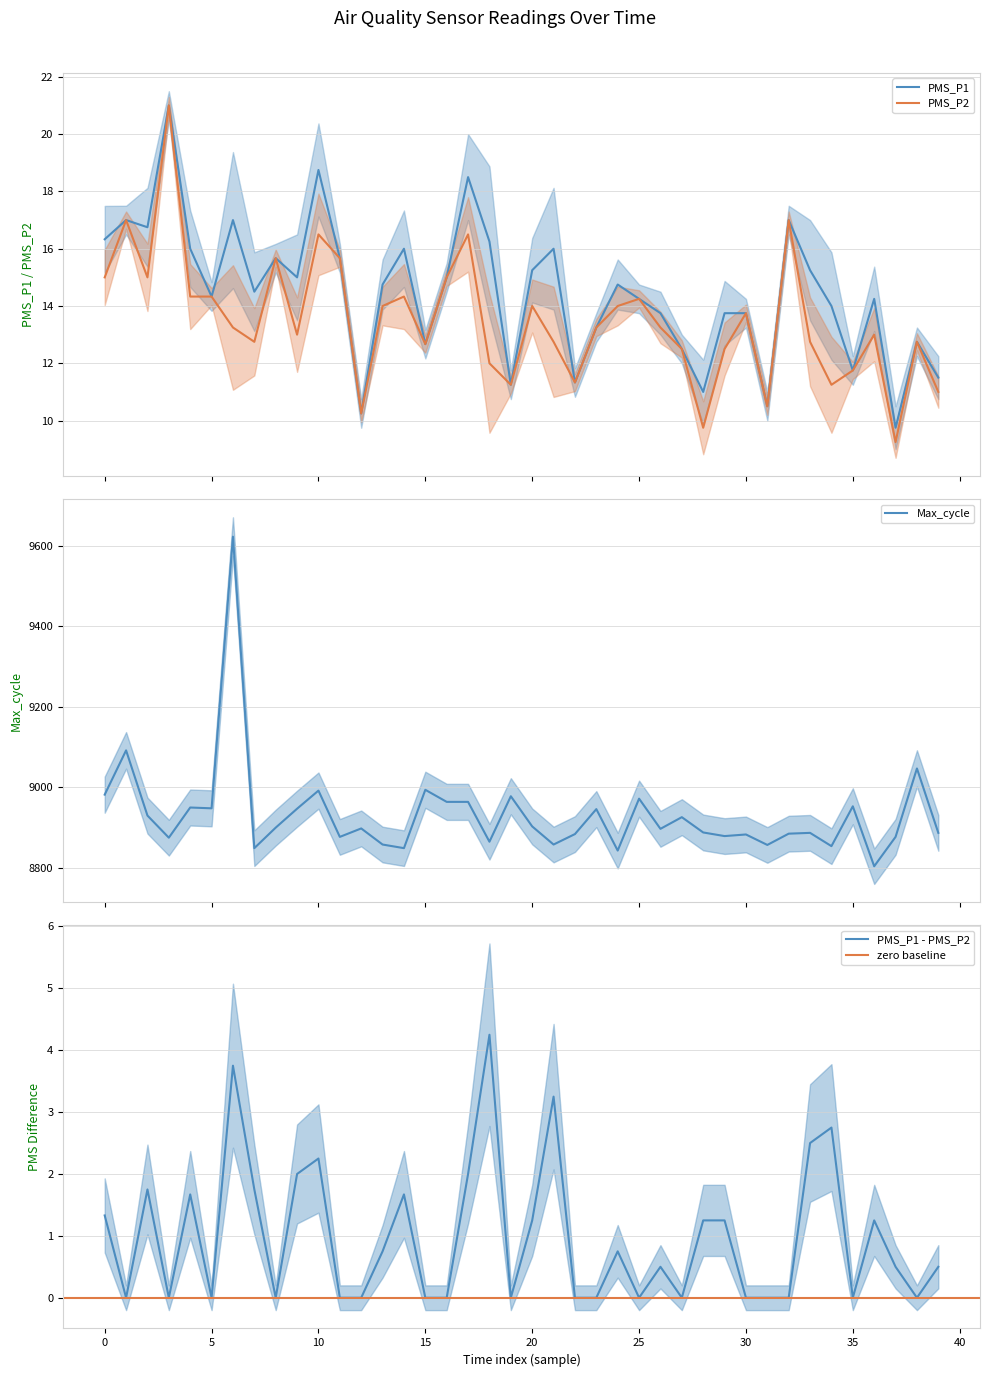

True or false: PMS_P1 - PMS_P2 has a value of 2.0 at 35.

False